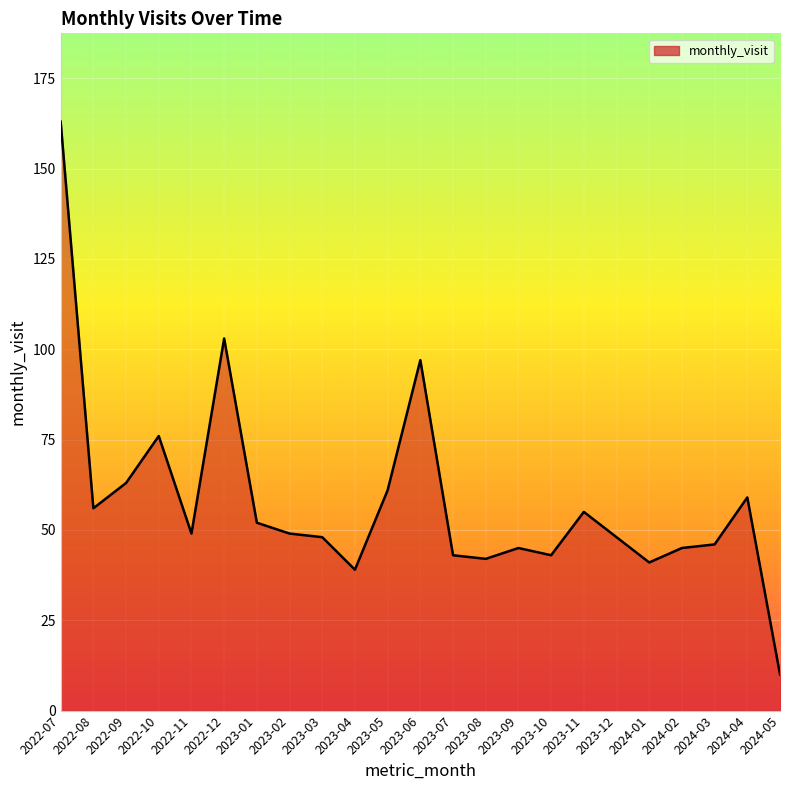

What is the change in value from 2023-04 to 2023-10?

+4